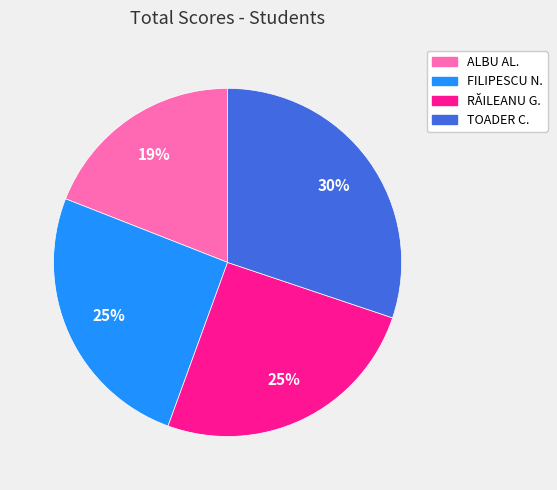

Is there a majority slice in this chart?

No